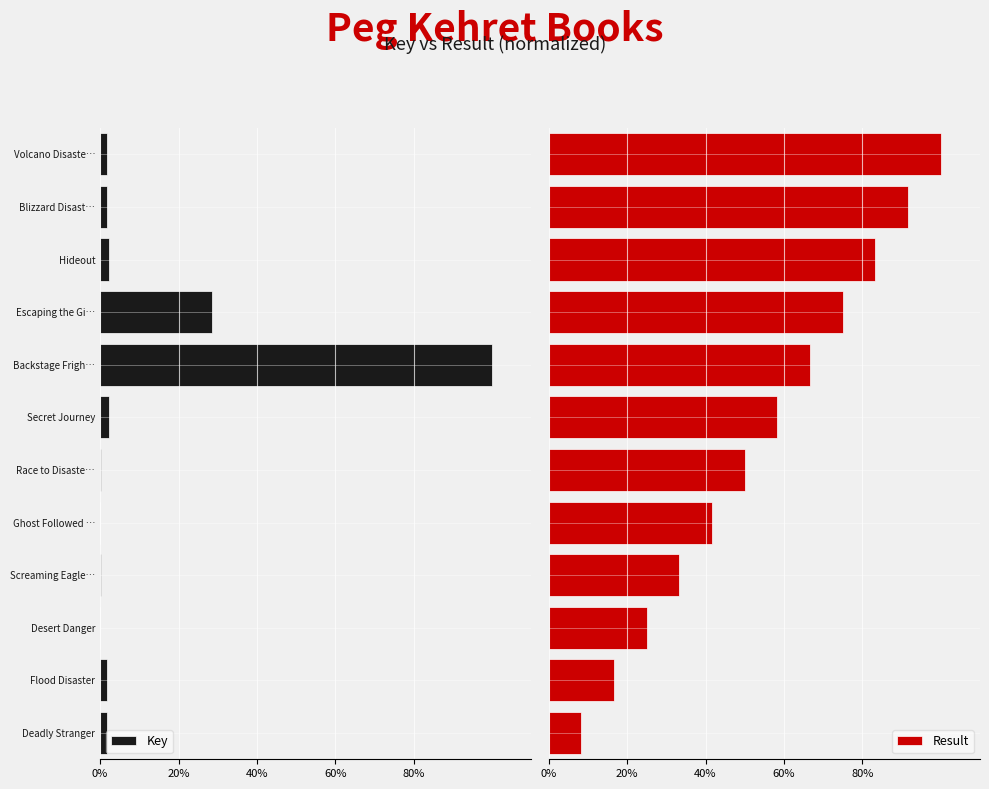

Rank the series by their average value, from highest to lowest.

Result, Key